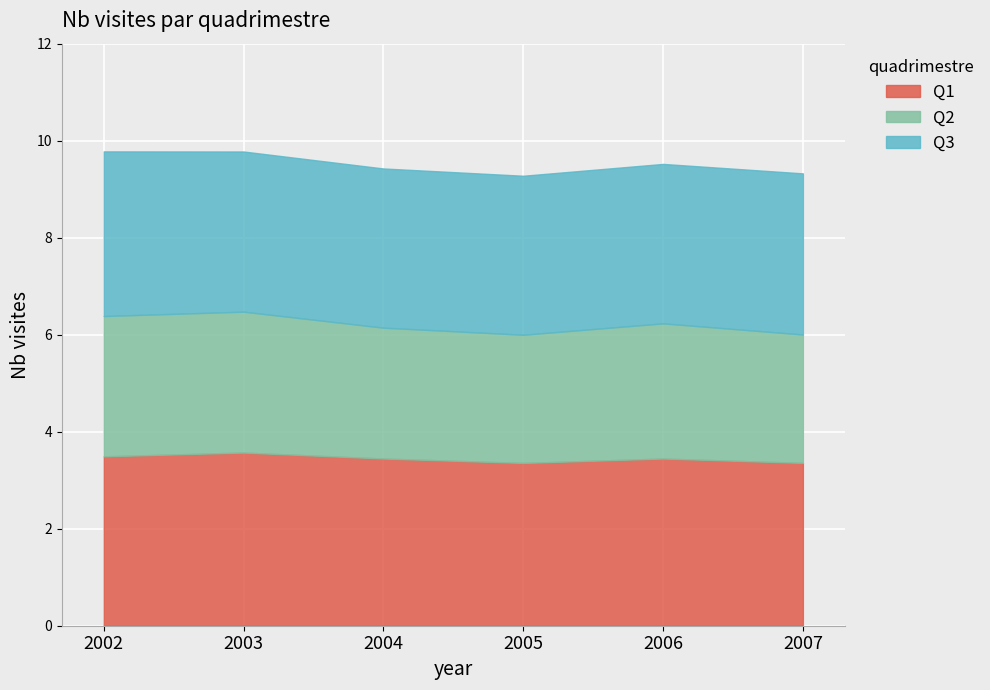

How many Q2 values are between 2 and 3?

6